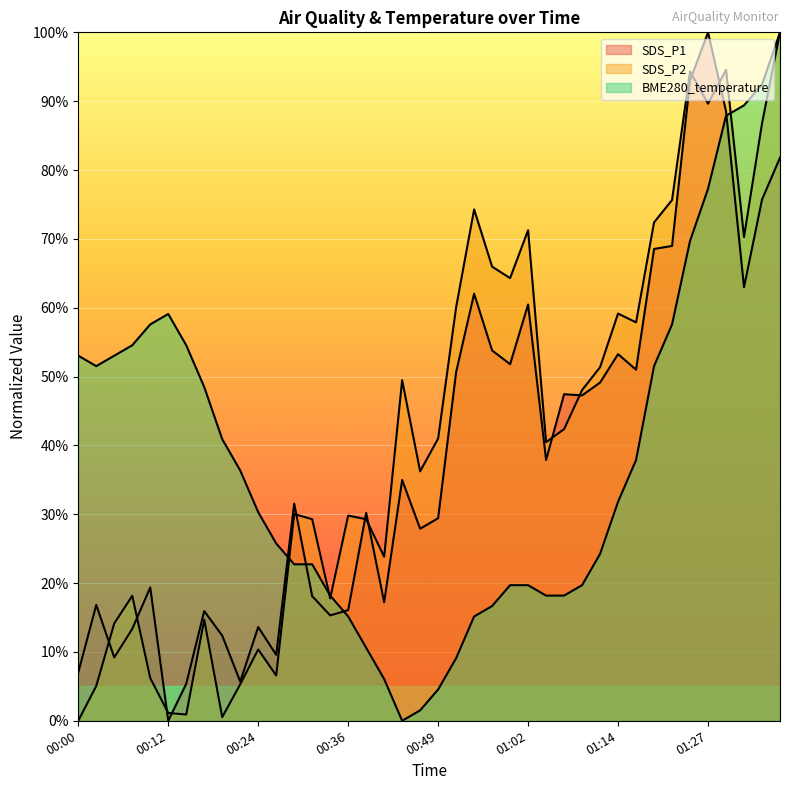

Is the value of SDS_P2 at 00:54 greater than the value of SDS_P1 at 00:32?

Yes